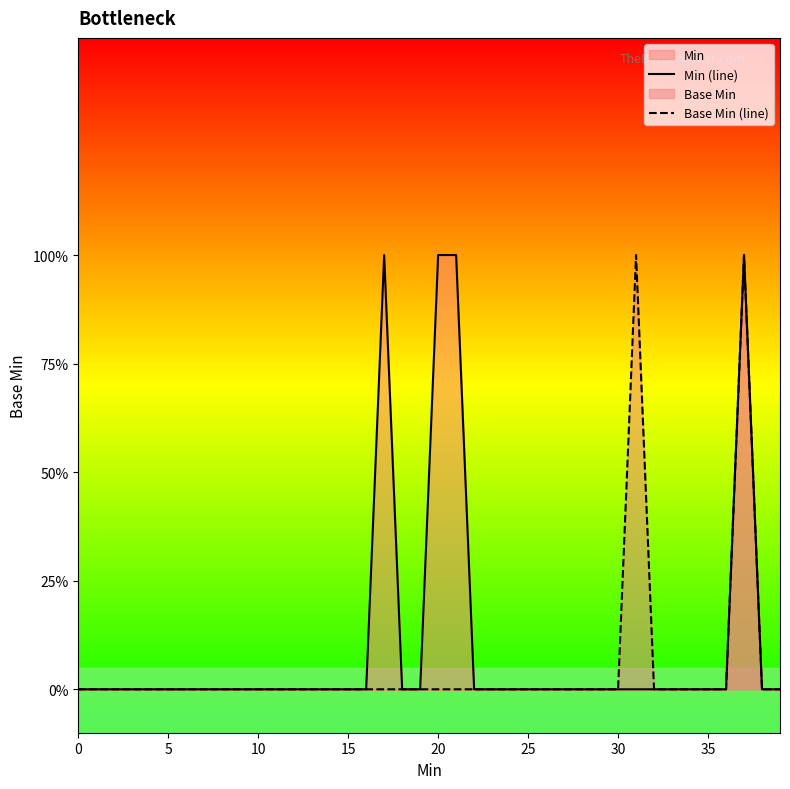

Does the chart display data point markers on the line(s)?

No